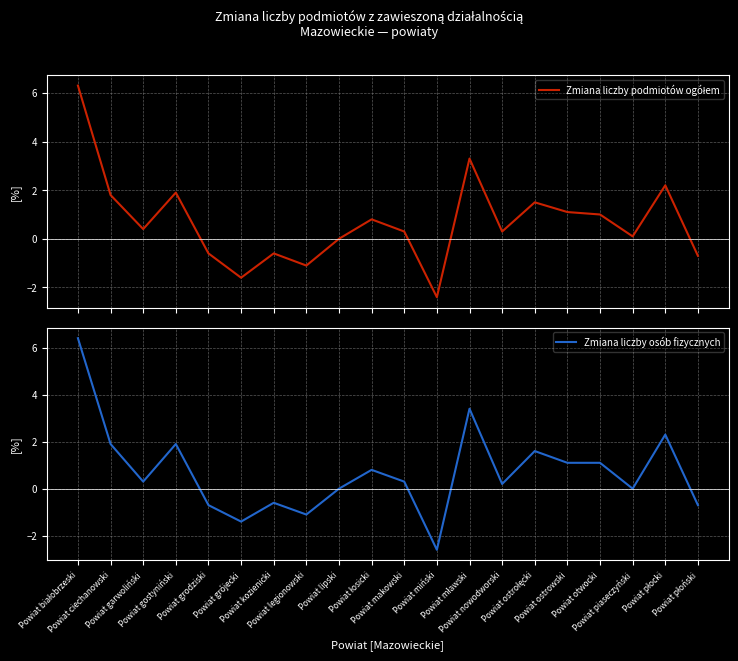

How many lines are shown in the chart?

2